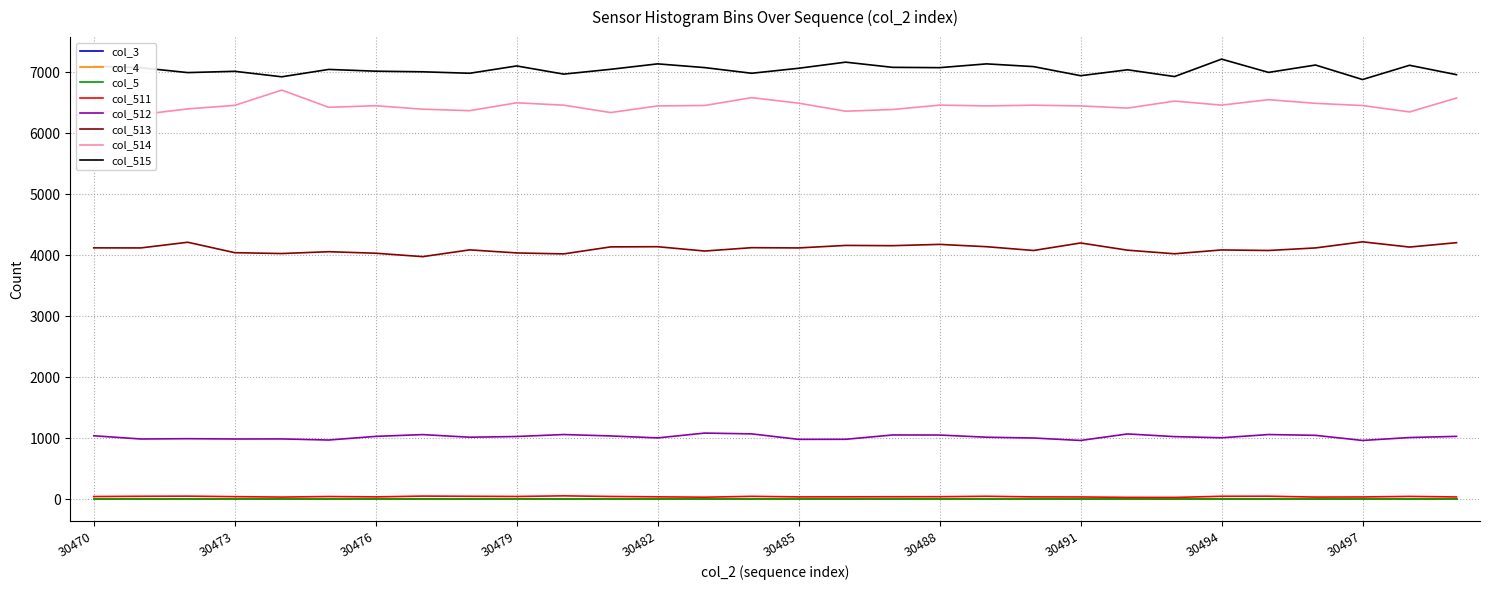

True or false: col_514 and col_515 cross at least once.

False